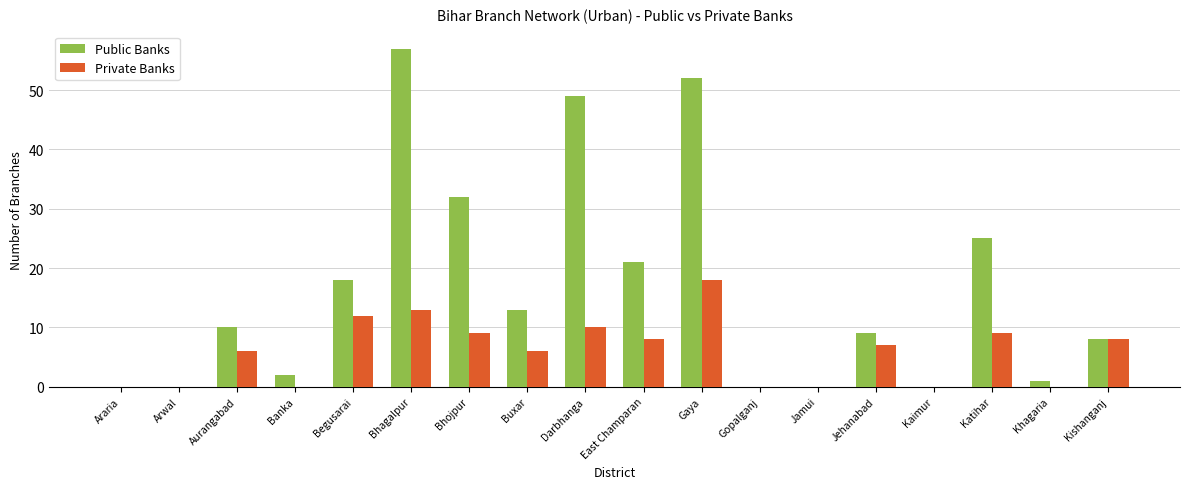

What are all the series names shown in the legend?

Public Banks, Private Banks